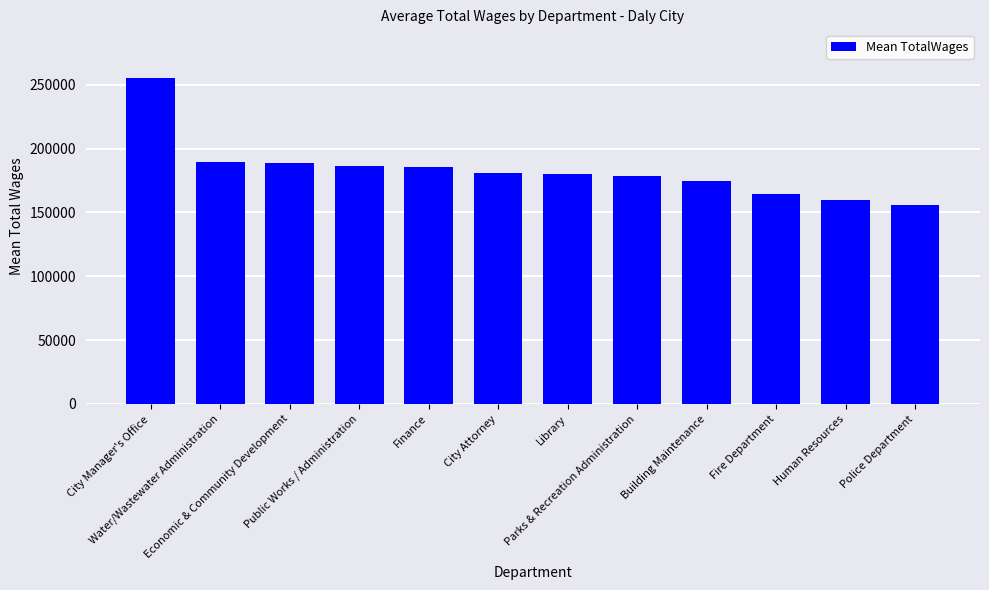

Which category has the highest value across all series?

City Manager's Office